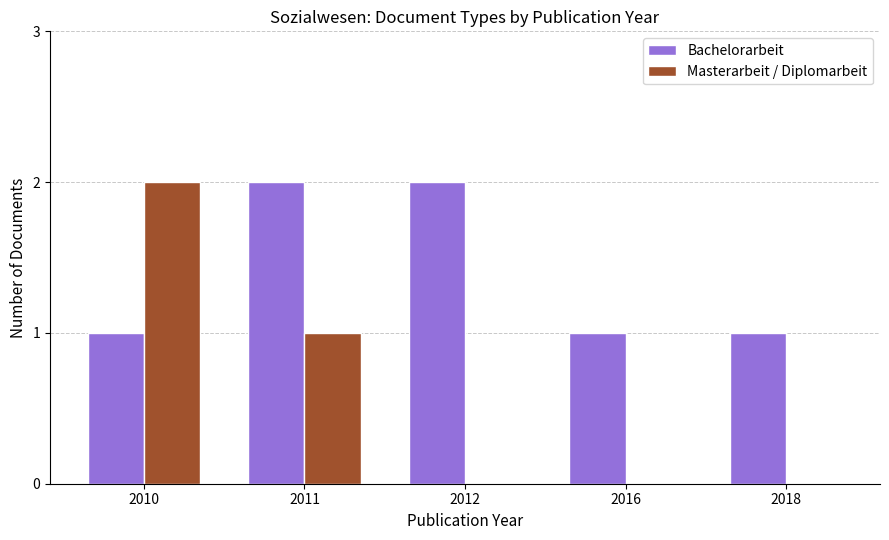

Reading right to left, what are all the values shown in this chart?

Bachelorarbeit: 1	1	2	2	1
Masterarbeit / Diplomarbeit: 0	0	0	1	2